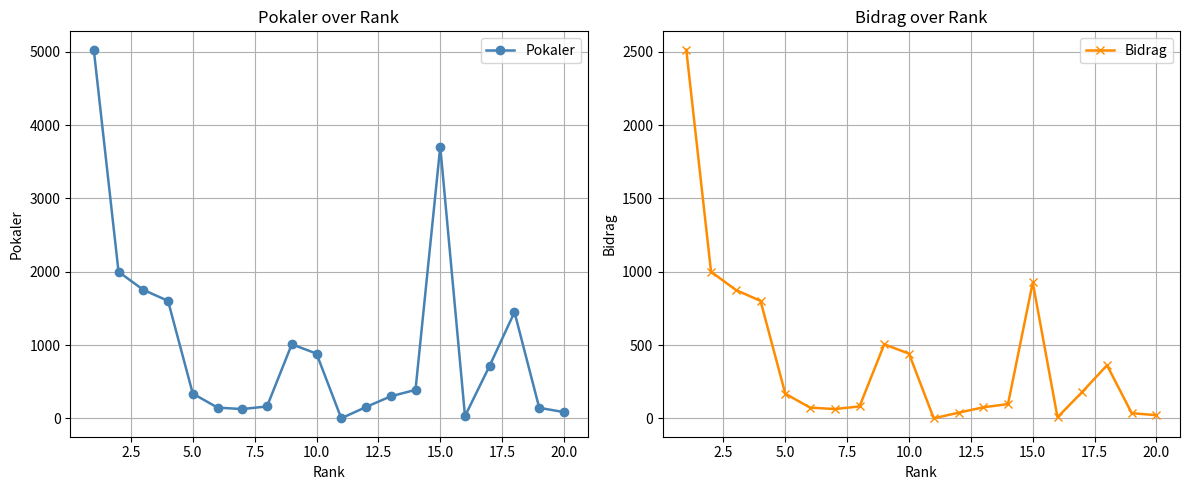

What is the difference between the second highest and minimum values in the Pokaler series?

3708